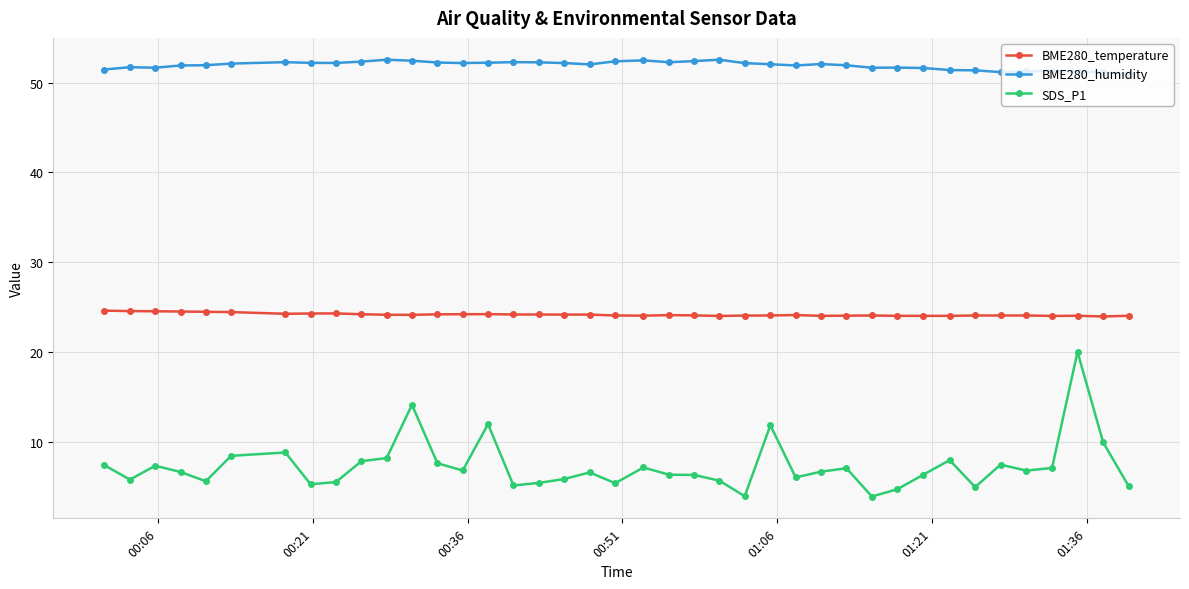

What is the lowest value of the BME280_humidity series?

51.0